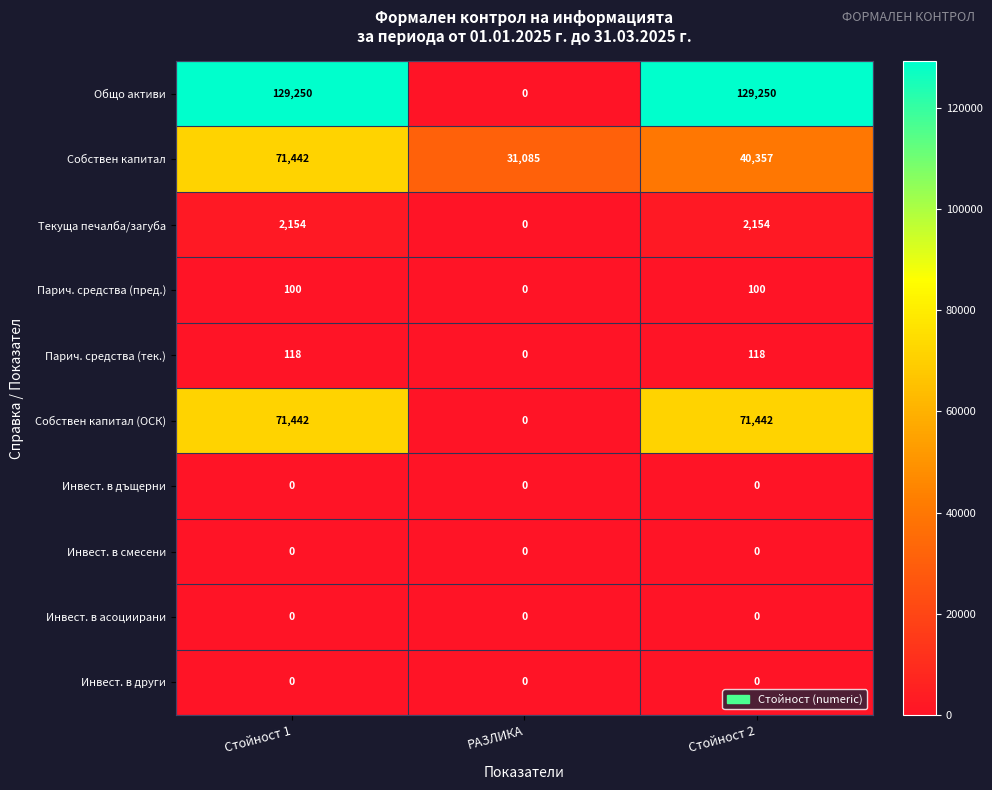

What is the average value of the Текуща печалба/загуба series?

1436